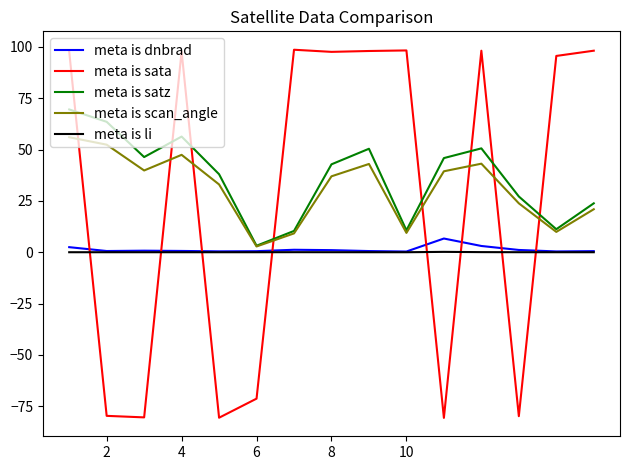

What is the maximum value for meta is satz?

69.6